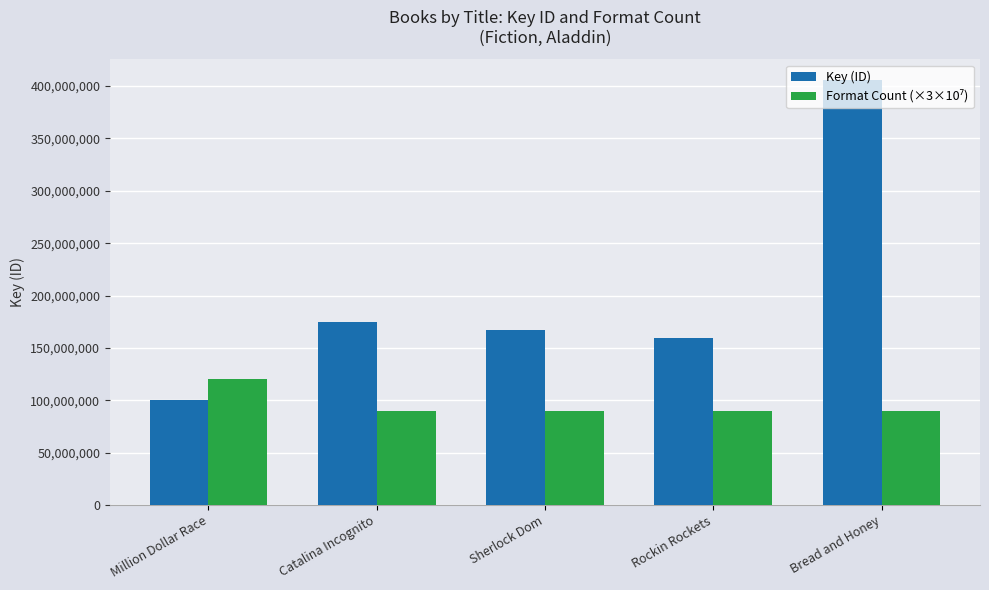

What is the sum of all Key (ID) values?

1007211381